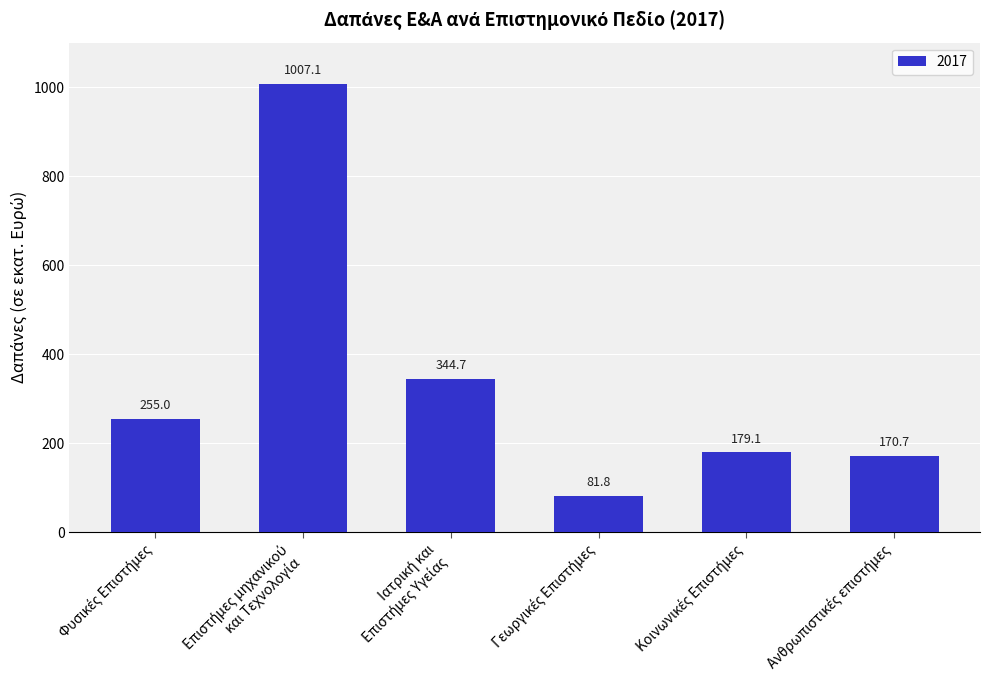

What is the greatest value displayed?

1007.1